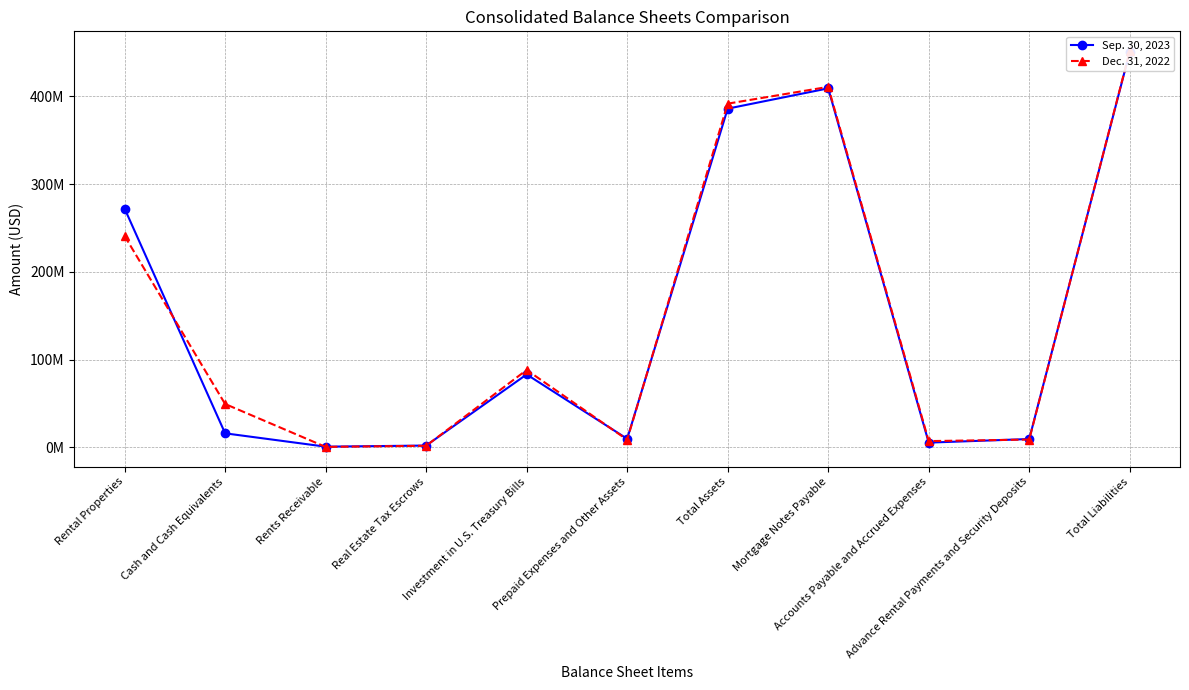

How many lines are shown in the chart?

2